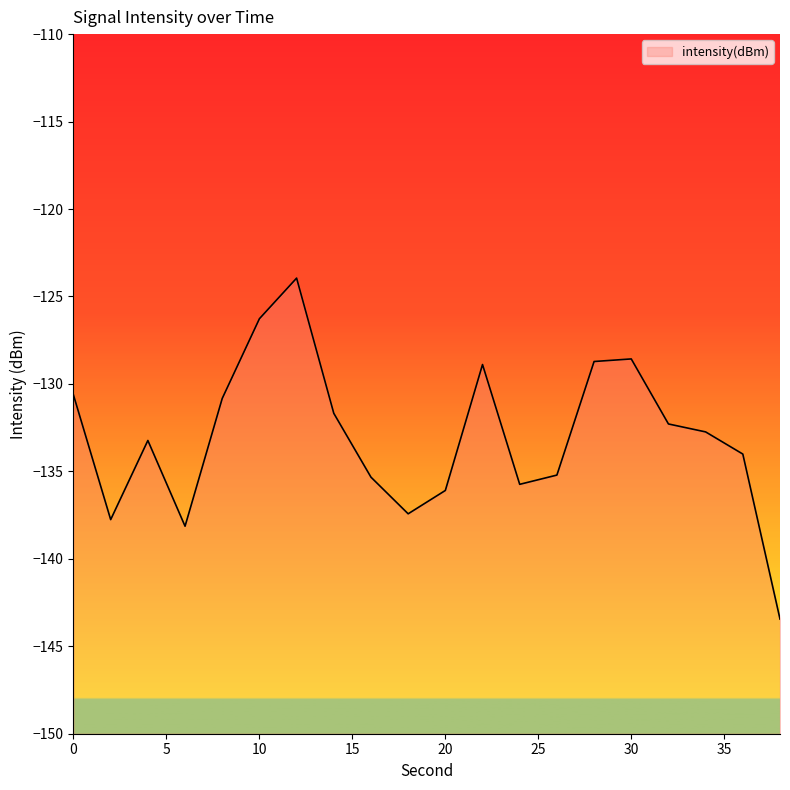

The value at 2 is -221.0. True or false?

False